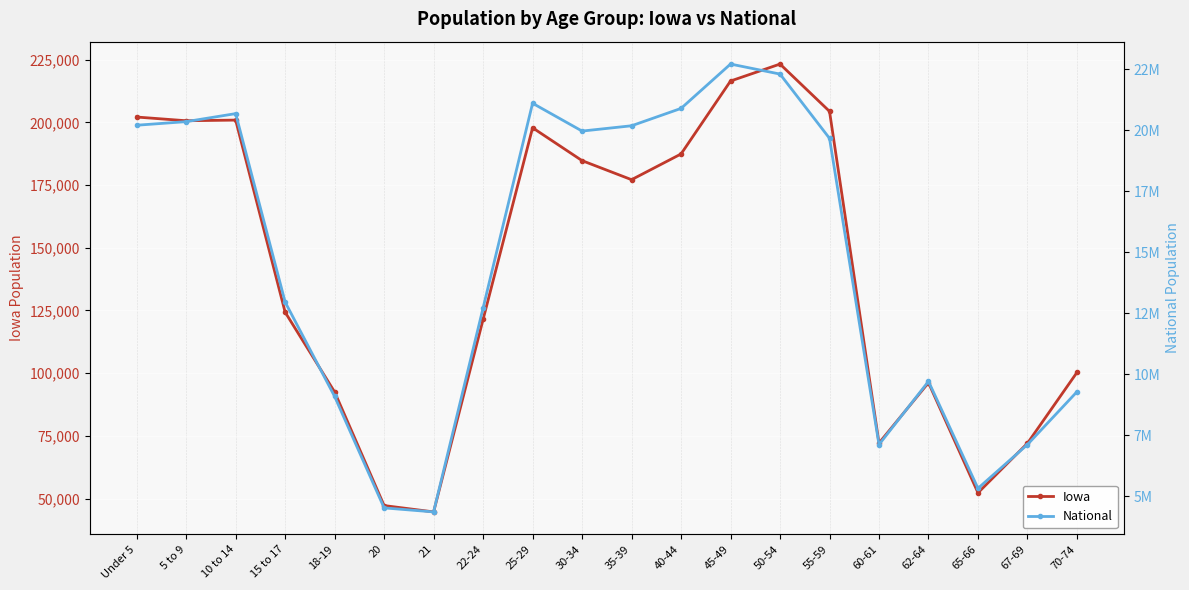

What is the label of the 6th point from the left?

20